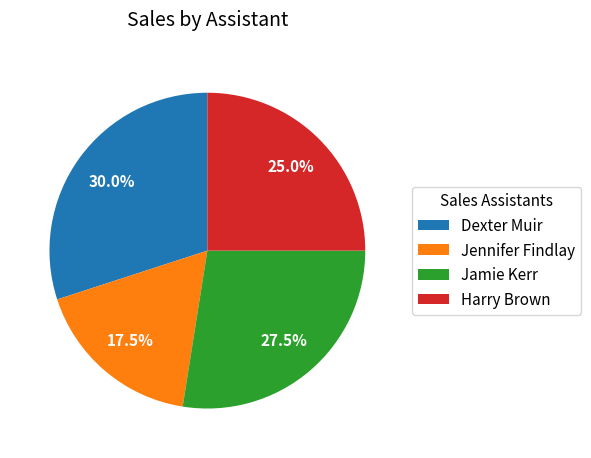

Is it true that Jamie Kerr is 13% of the pie?

False